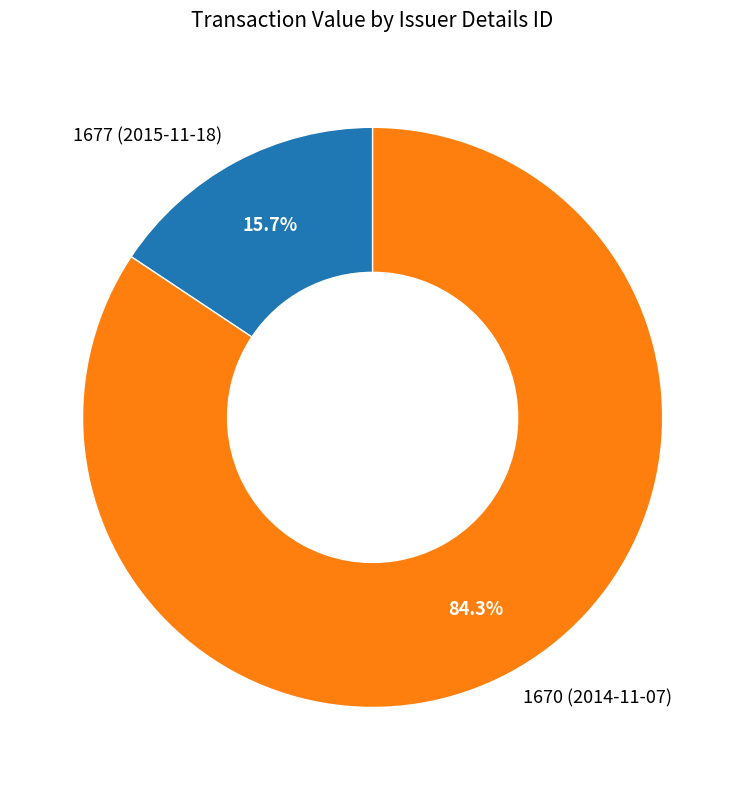

How many slices are in this pie chart?

2